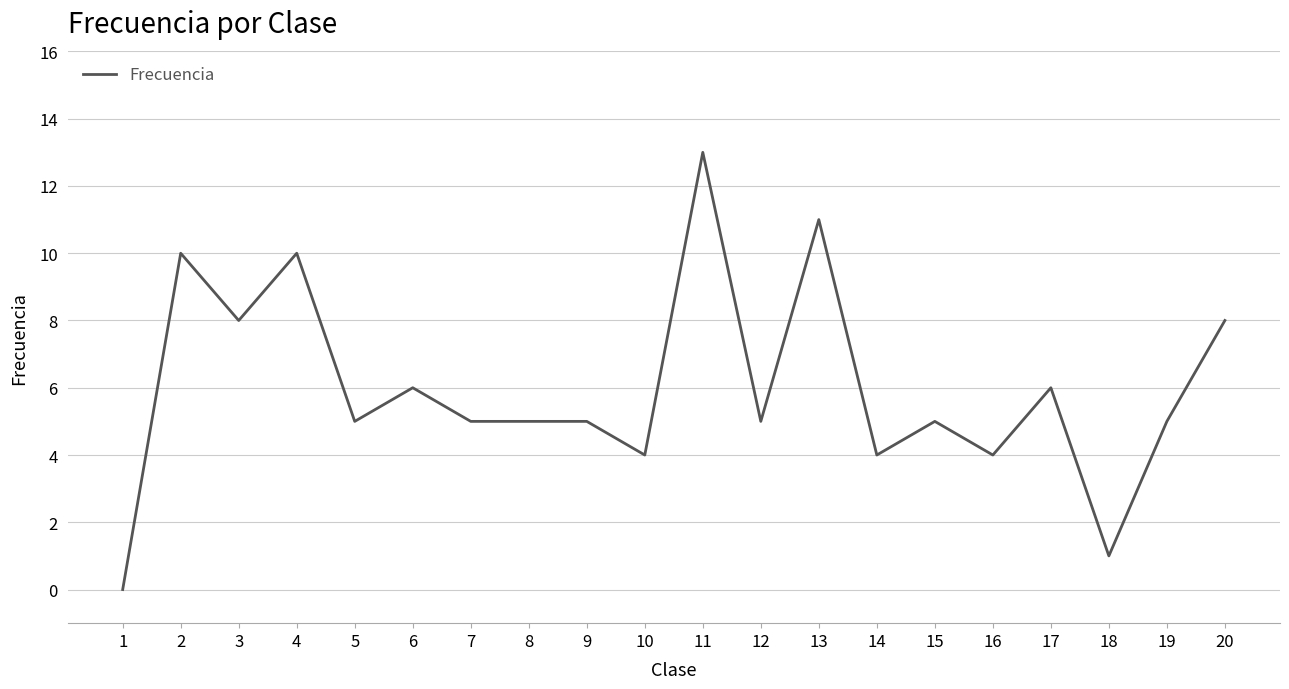

How many values are above zero?

19